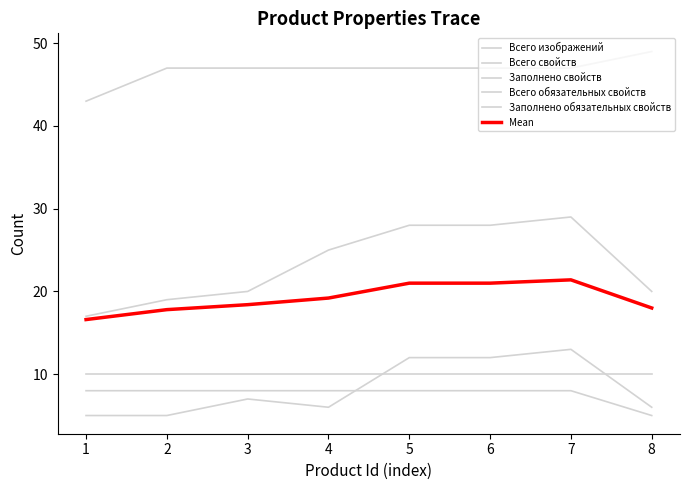

Is this an area chart (filled region under the line)?

No